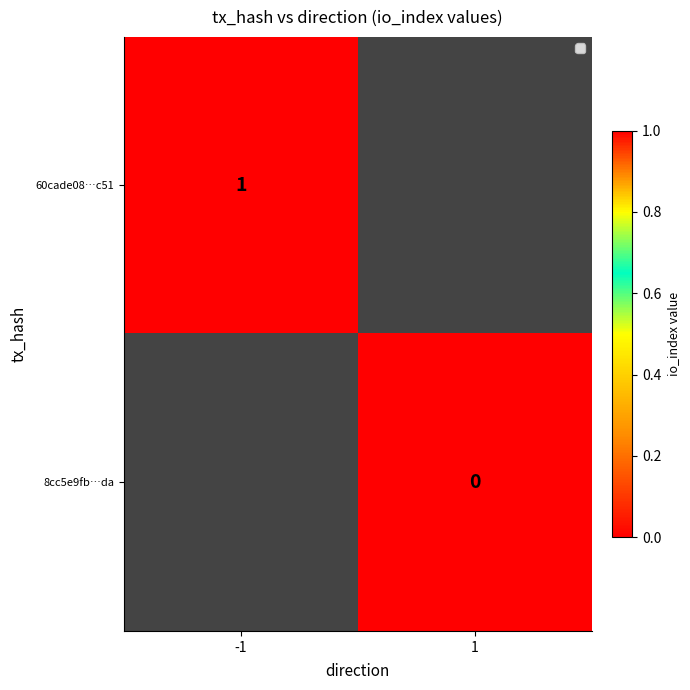

At which label does 8cc5e9fb…da reach its minimum?

-1